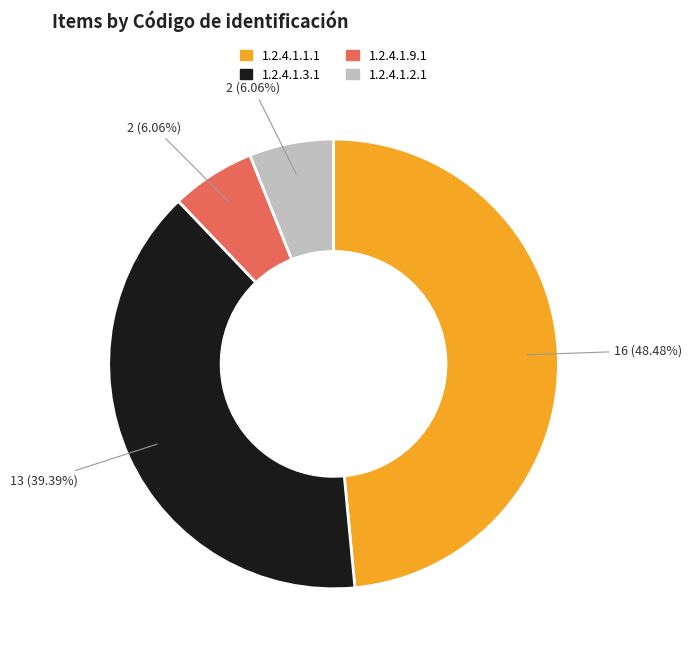

Is there a majority slice in this chart?

No